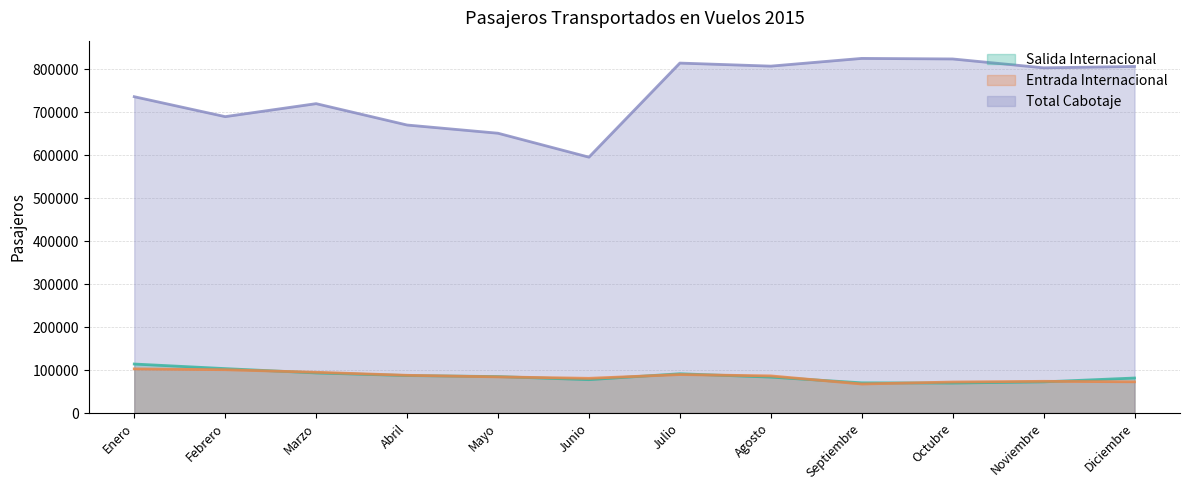

What is the difference between the highest and lowest values at Octubre?

754167